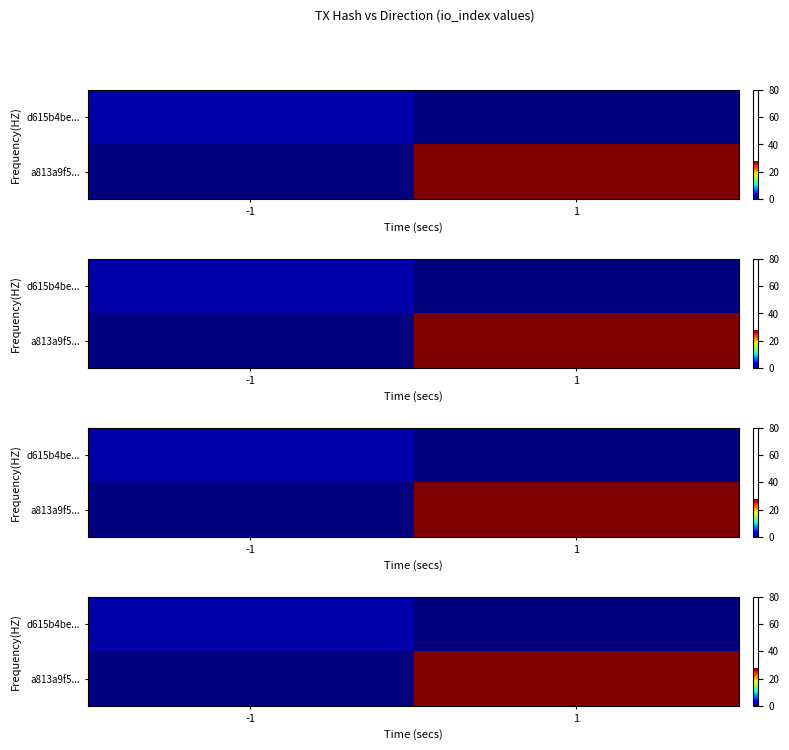

Which category has the lowest value across all series?

1